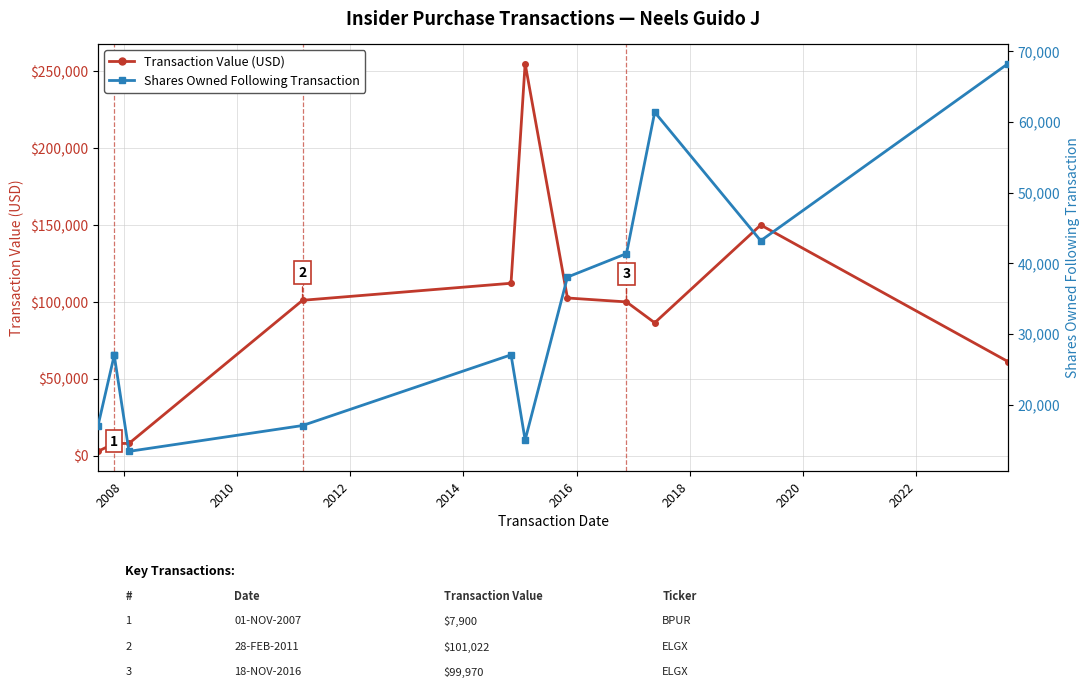

What is the sum of all Transaction Value (USD) values?

994556